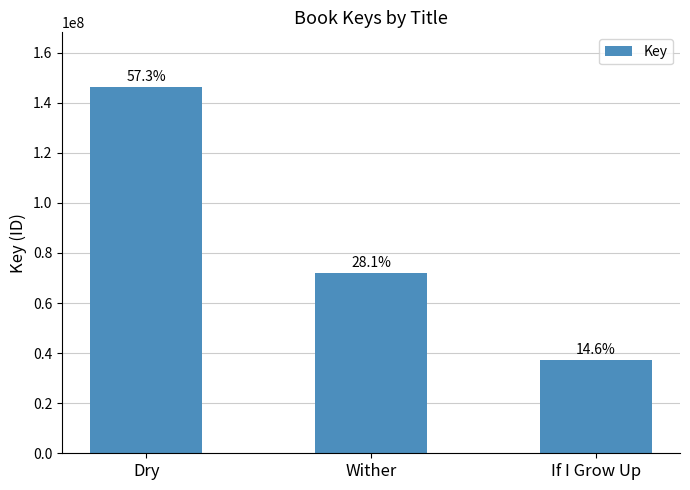

How many bars are there in total?

3